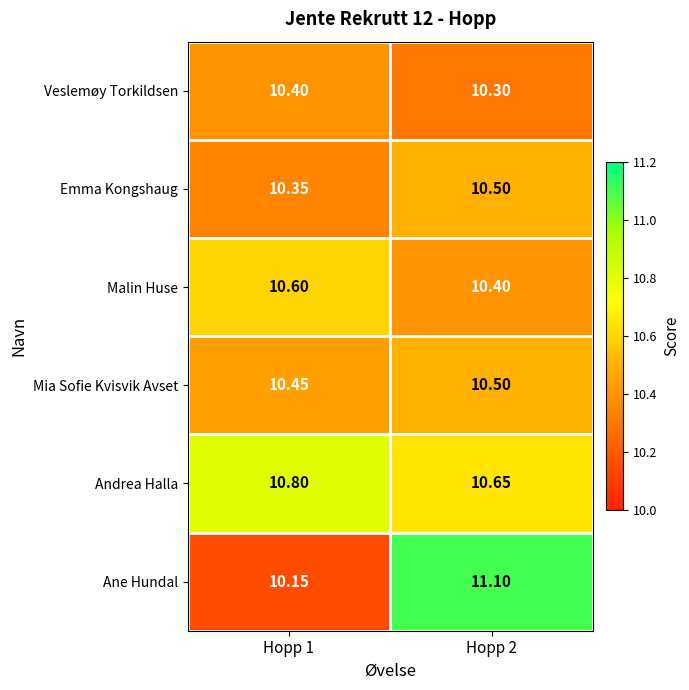

Rank the series at Hopp 1 from lowest to highest value.

Ane Hundal, Emma Kongshaug, Veslemøy Torkildsen, Mia Sofie Kvisvik Avset, Malin Huse, Andrea Halla